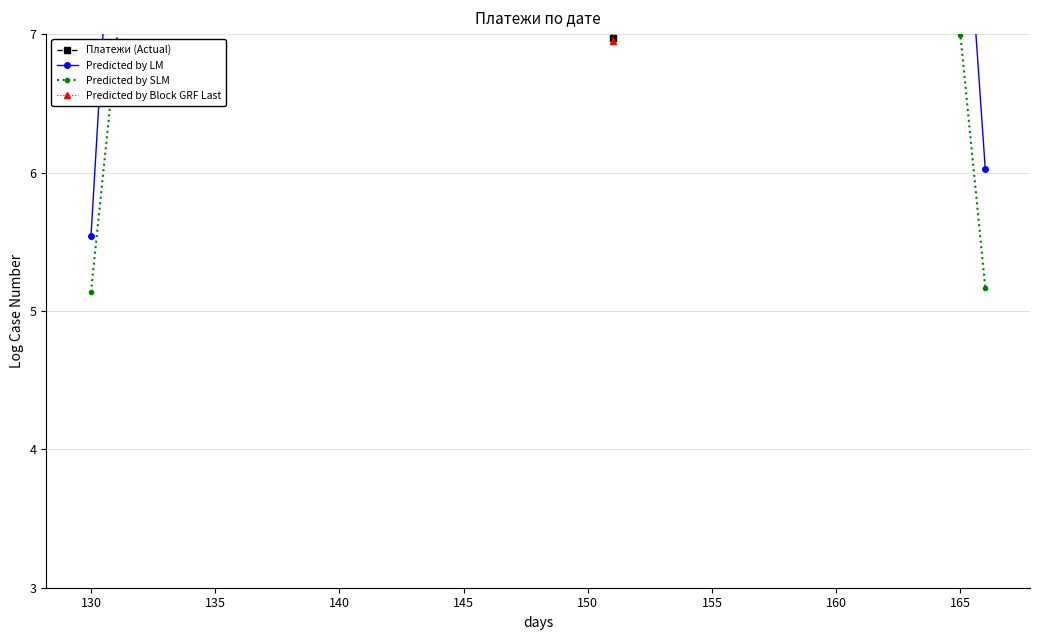

Is it true that Predicted by LM equals 12.8 at 21?

False